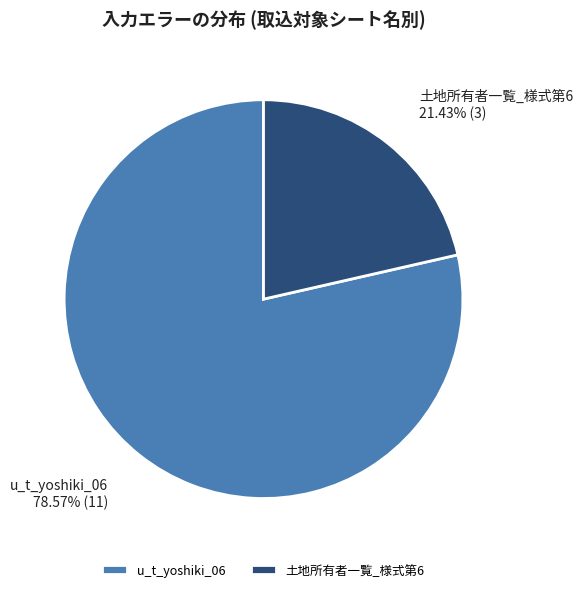

How much of the chart is everything except u_t_yoshiki_06?

21.4%